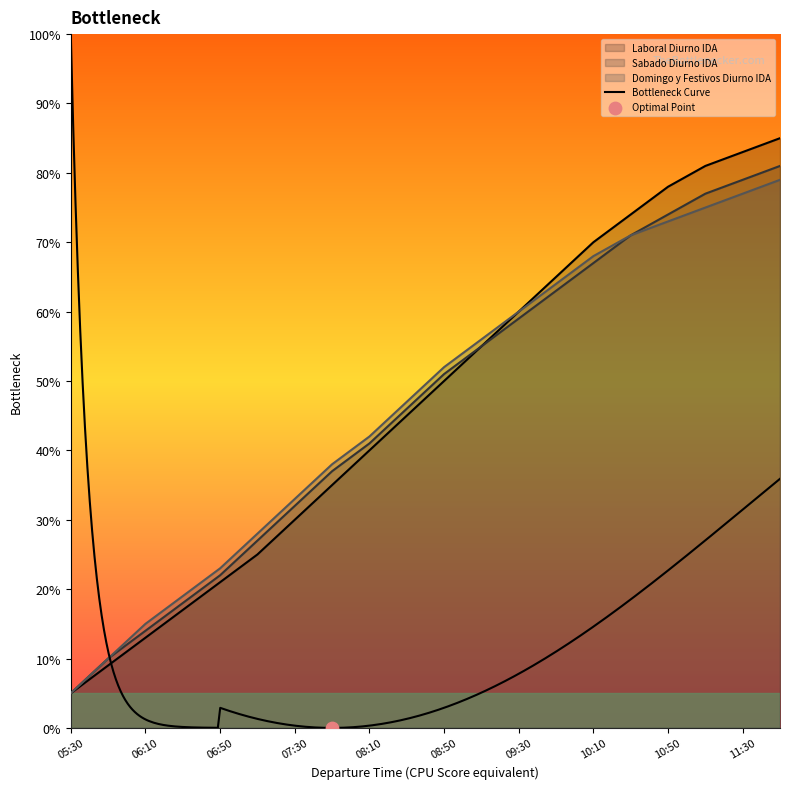

What is the total value across all series at 05:50?

29